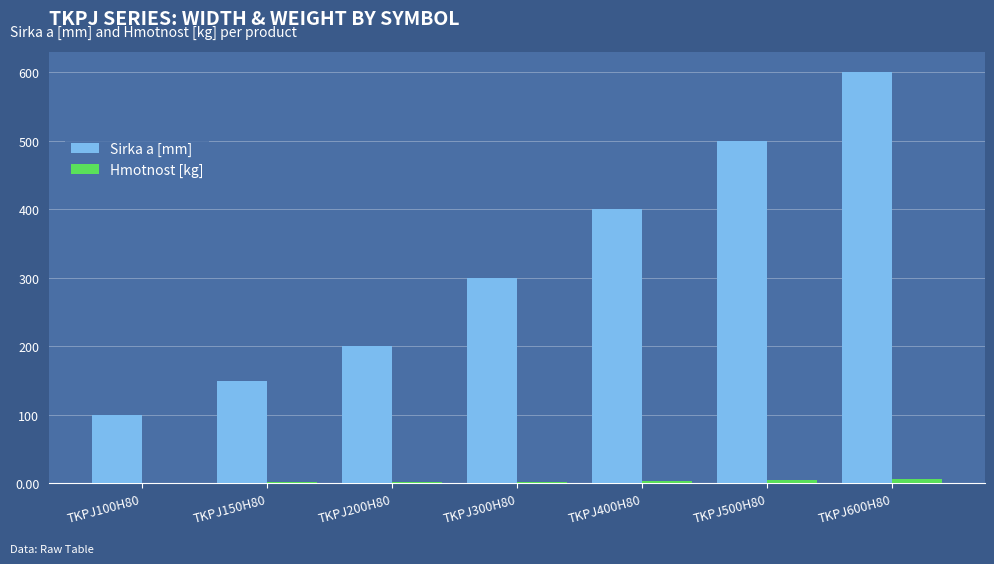

Are the bars grouped side by side (vs. stacked)?

Yes